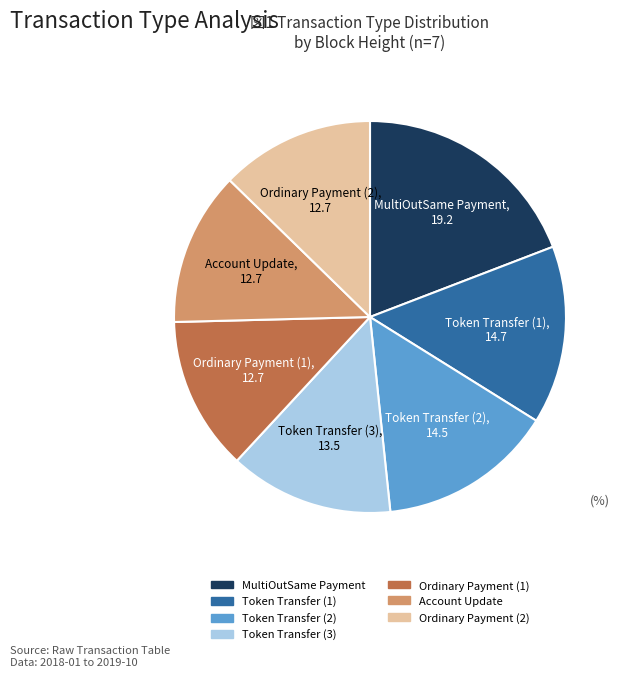

Does any single category account for the majority?

No